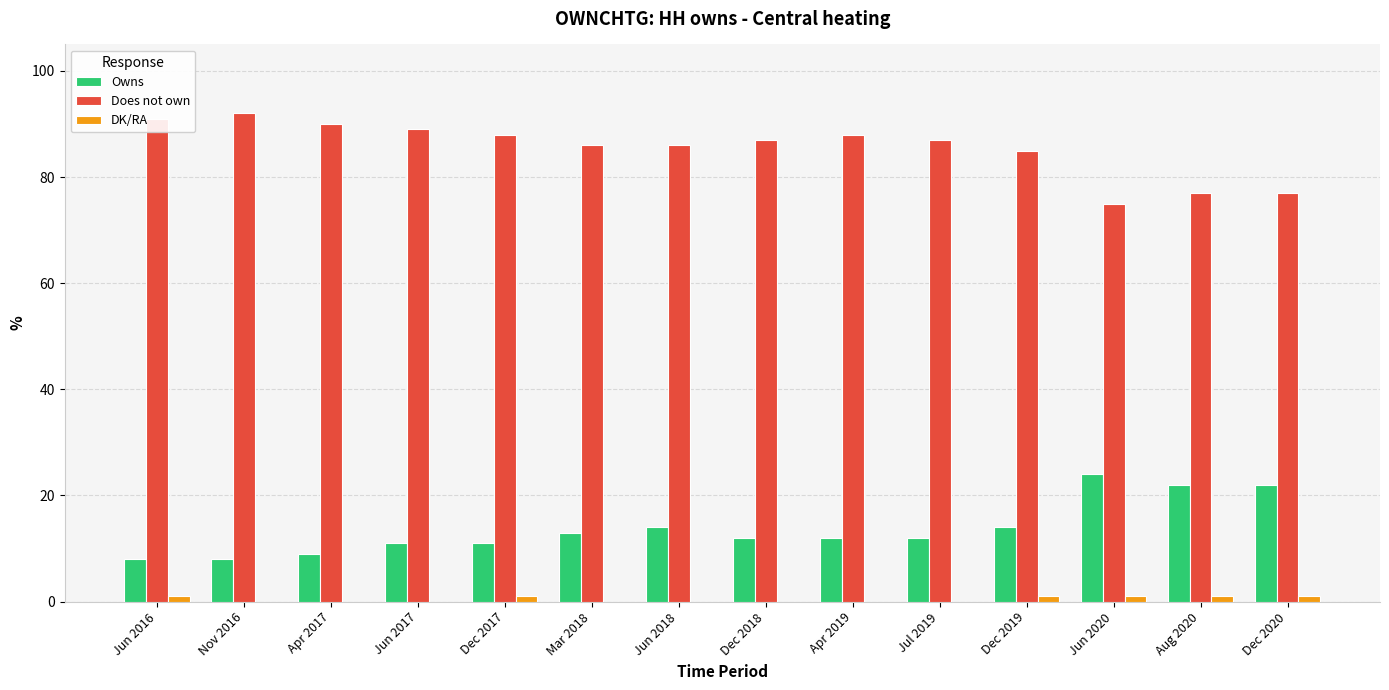

Which category has the highest value in the Does not own series?

Nov 2016